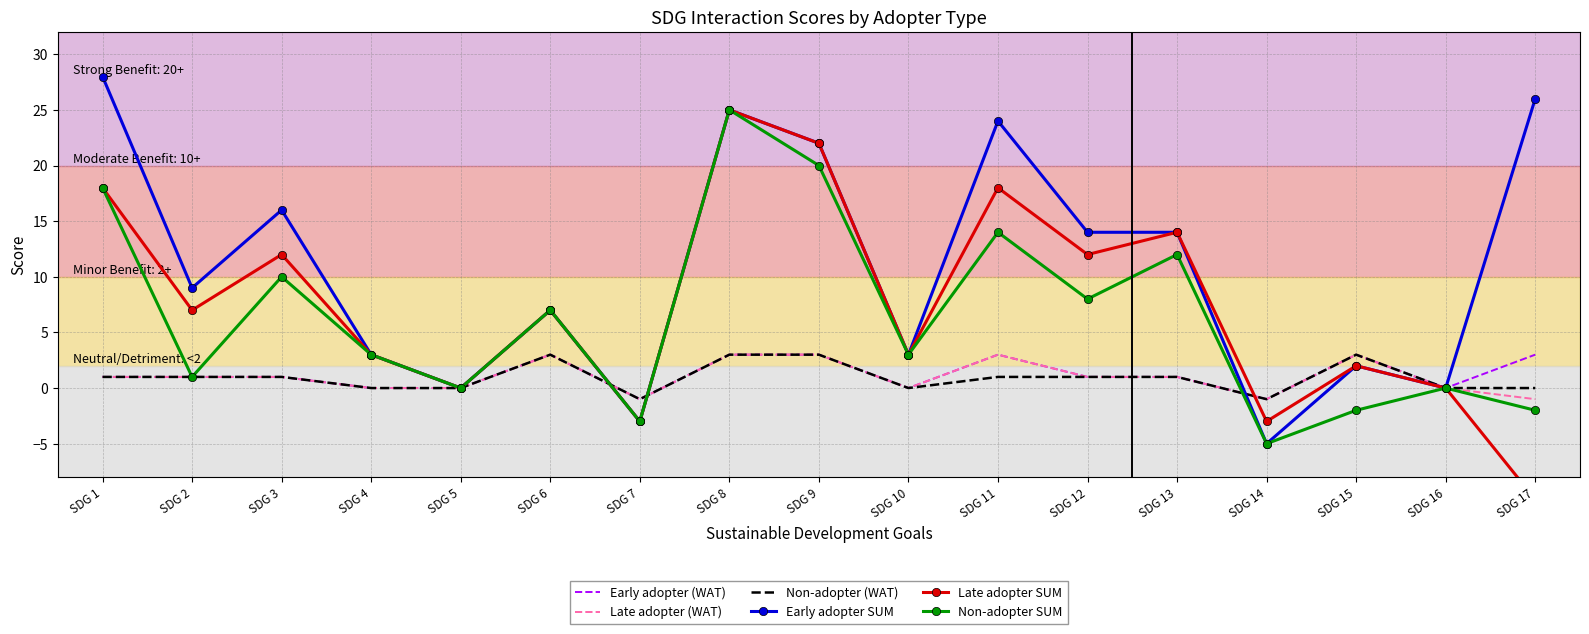

Reading left to right, transcribe all the data shown in this chart.

Early adopter (WAT): SDG 1=1	SDG 2=1	SDG 3=1	SDG 4=0	SDG 5=0	SDG 6=3	SDG 7=-1	SDG 8=3	SDG 9=3	SDG 10=0	SDG 11=3	SDG 12=1	SDG 13=1	SDG 14=-1	SDG 15=3	SDG 16=0	SDG 17=3
Late adopter (WAT): SDG 1=1	SDG 2=1	SDG 3=1	SDG 4=0	SDG 5=0	SDG 6=3	SDG 7=-1	SDG 8=3	SDG 9=3	SDG 10=0	SDG 11=3	SDG 12=1	SDG 13=1	SDG 14=-1	SDG 15=3	SDG 16=0	SDG 17=-1
Non-adopter (WAT): SDG 1=1	SDG 2=1	SDG 3=1	SDG 4=0	SDG 5=0	SDG 6=3	SDG 7=-1	SDG 8=3	SDG 9=3	SDG 10=0	SDG 11=1	SDG 12=1	SDG 13=1	SDG 14=-1	SDG 15=3	SDG 16=0	SDG 17=0
Early adopter SUM: SDG 1=28	SDG 2=9	SDG 3=16	SDG 4=3	SDG 5=0	SDG 6=7	SDG 7=-3	SDG 8=25	SDG 9=22	SDG 10=3	SDG 11=24	SDG 12=14	SDG 13=14	SDG 14=-5	SDG 15=2	SDG 16=0	SDG 17=26
Late adopter SUM: SDG 1=18	SDG 2=7	SDG 3=12	SDG 4=3	SDG 5=0	SDG 6=7	SDG 7=-3	SDG 8=25	SDG 9=22	SDG 10=3	SDG 11=18	SDG 12=12	SDG 13=14	SDG 14=-3	SDG 15=2	SDG 16=0	SDG 17=-10
Non-adopter SUM: SDG 1=18	SDG 2=1	SDG 3=10	SDG 4=3	SDG 5=0	SDG 6=7	SDG 7=-3	SDG 8=25	SDG 9=20	SDG 10=3	SDG 11=14	SDG 12=8	SDG 13=12	SDG 14=-5	SDG 15=-2	SDG 16=0	SDG 17=-2